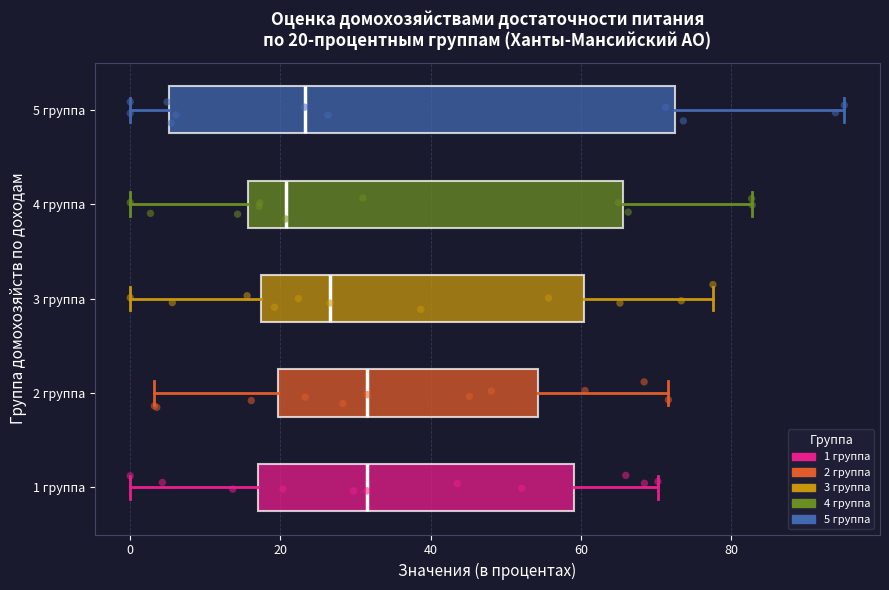

Which box has the furthest to the left median line?

4 группа